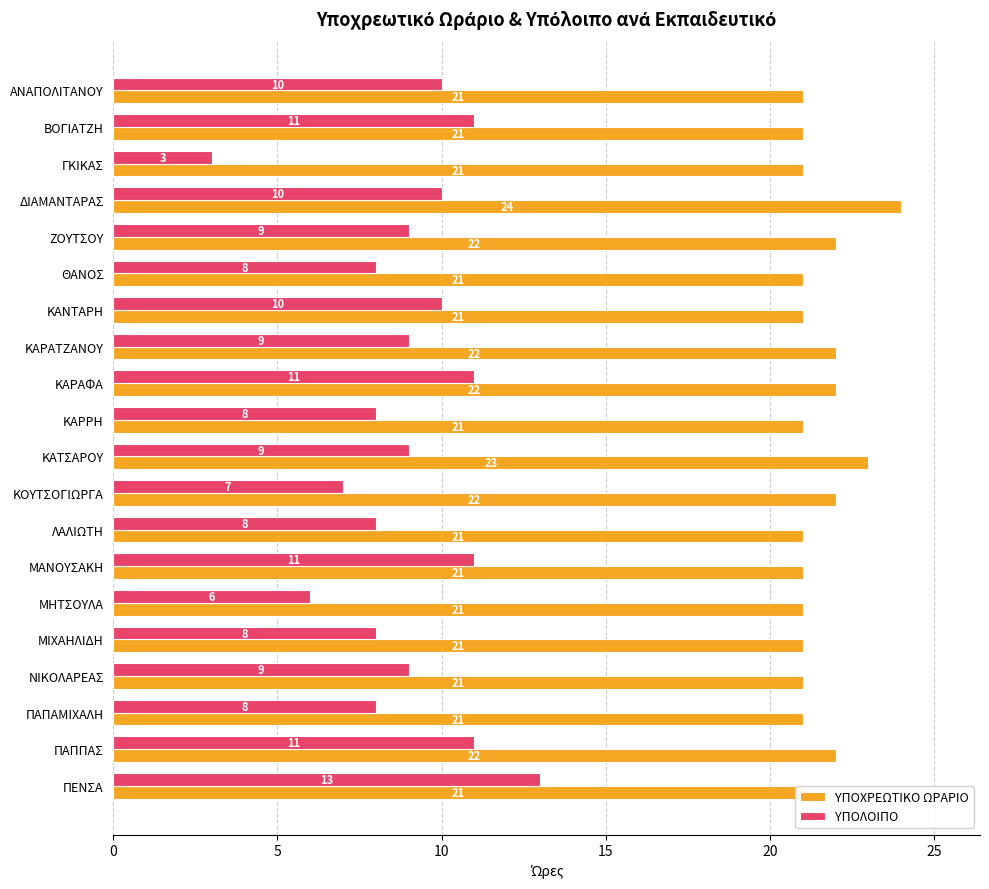

How many values in the ΥΠΟΛΟΙΠΟ series exceed 9?

8